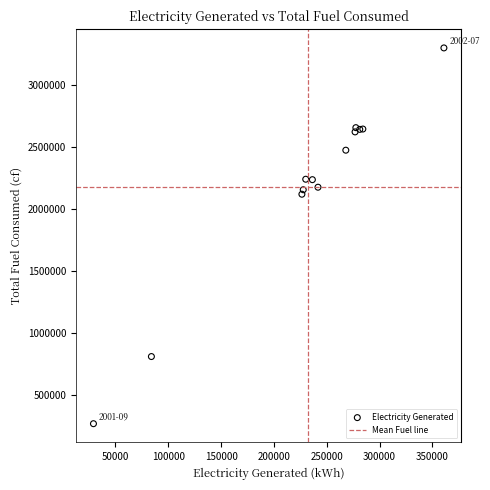

What Y value in the scatter plot is closest to 1781690?

2117482.4